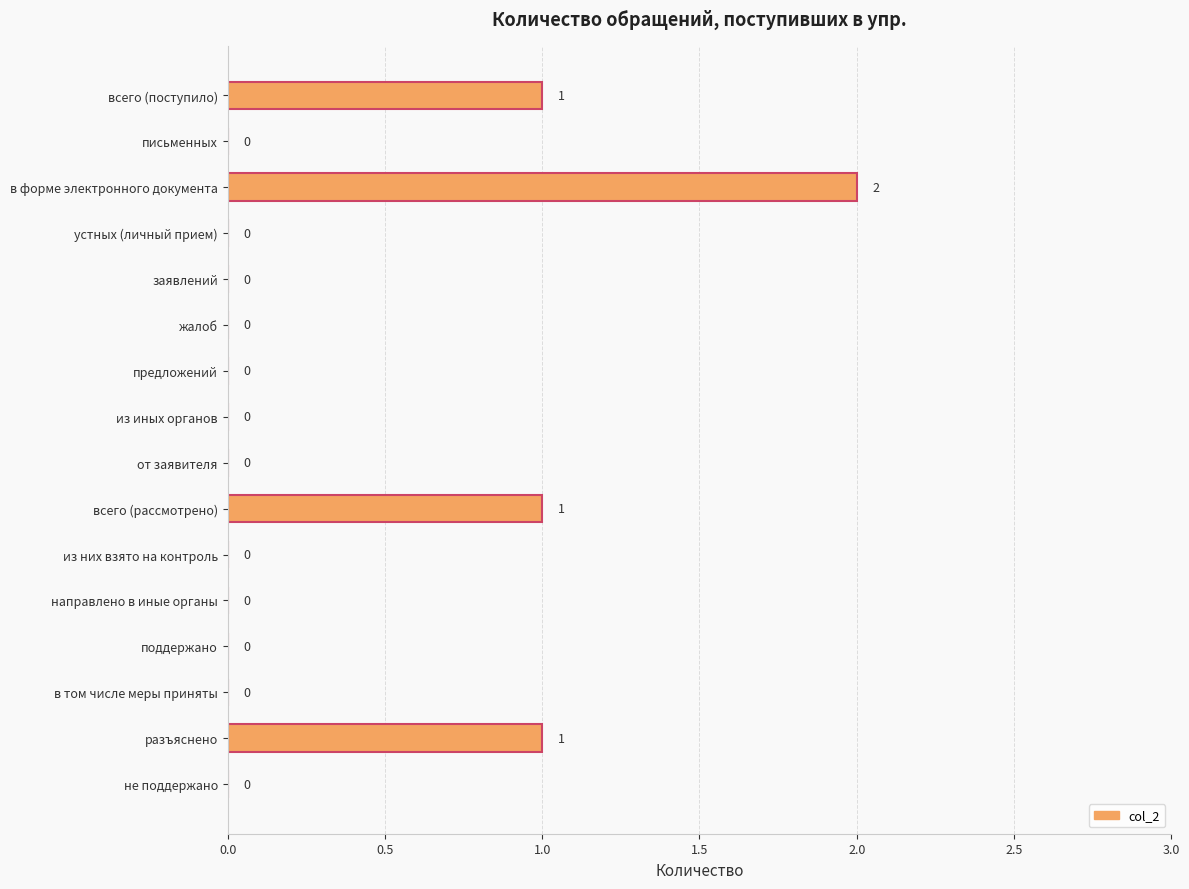

Are the bars grouped side by side (vs. stacked)?

No